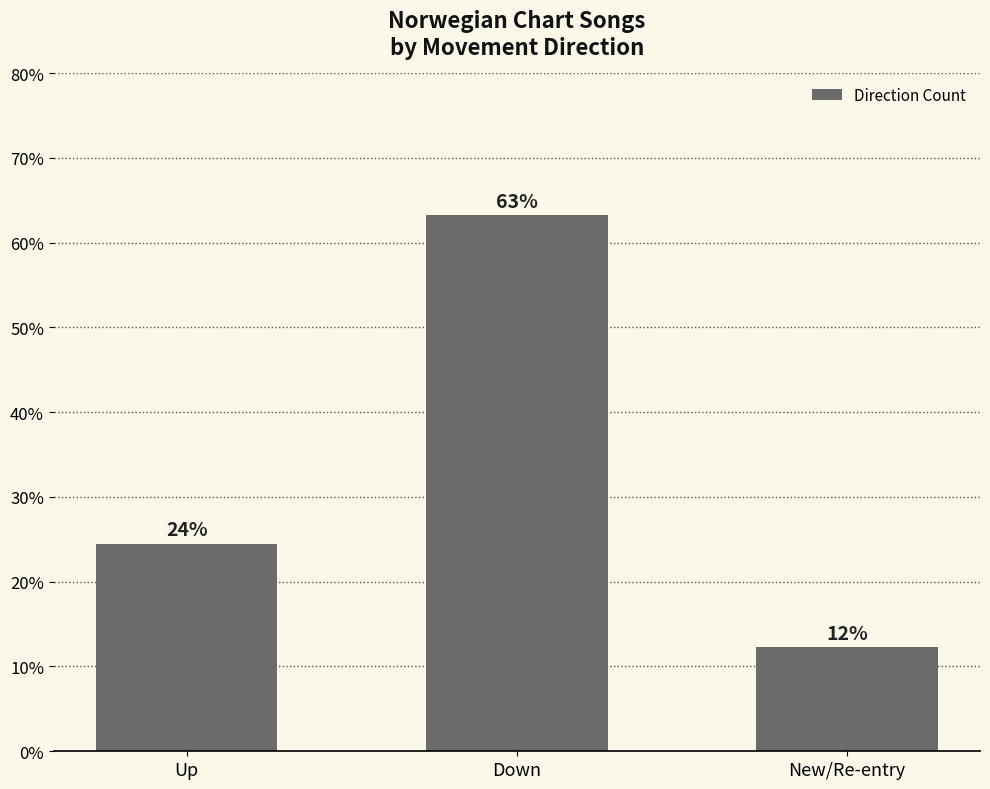

Does the chart contain any negative values?

No